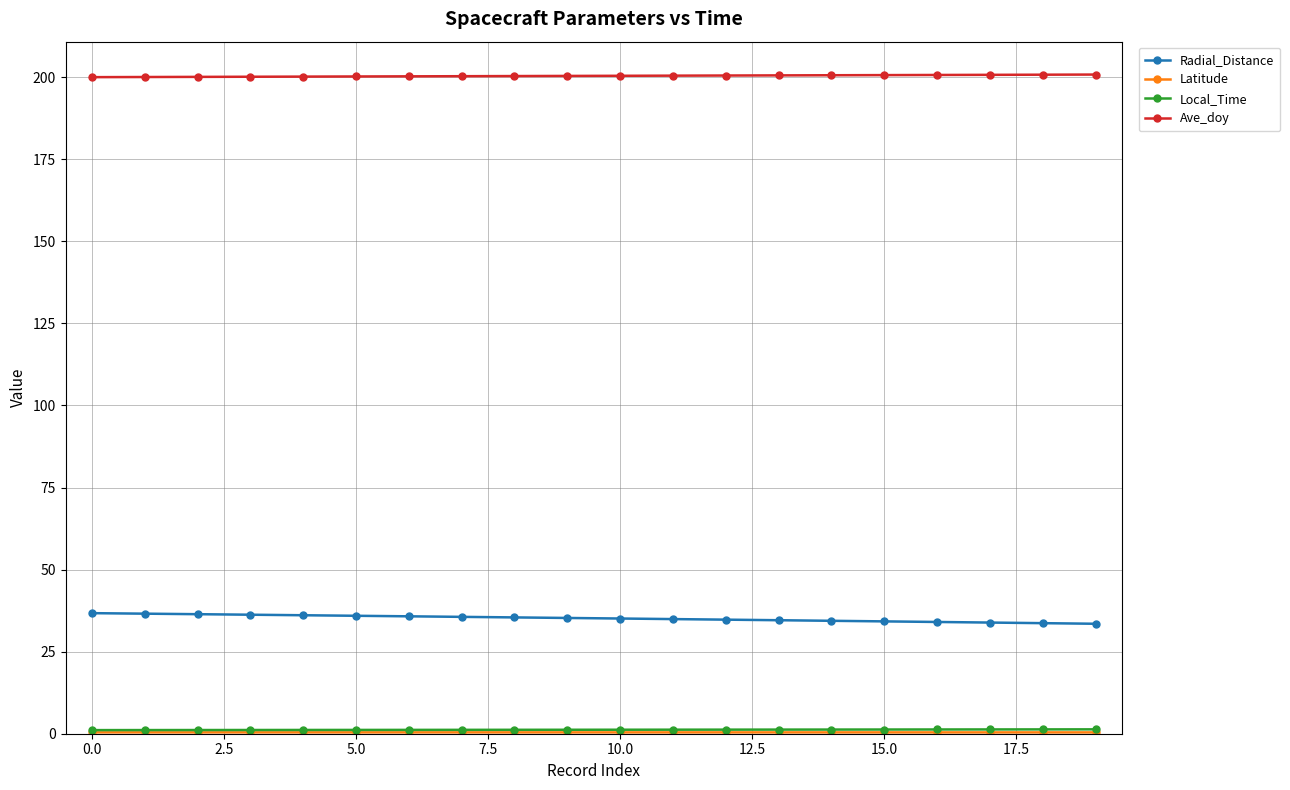

At how many categories does at least one series exceed 179?

20